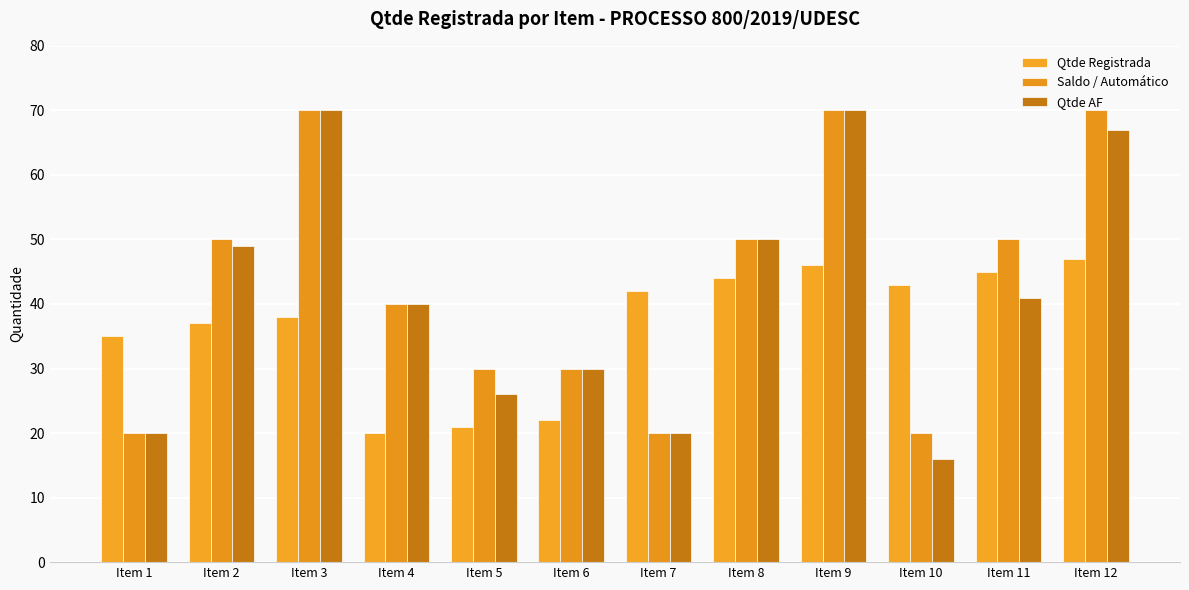

Rank the series at Item 7 from lowest to highest value.

Saldo / Automático, Qtde AF, Qtde Registrada